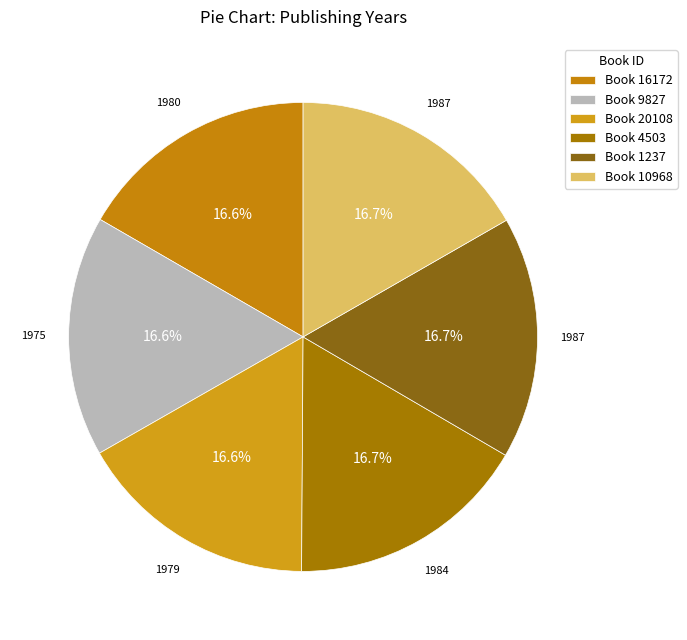

Which category has the biggest portion of the pie?

1237